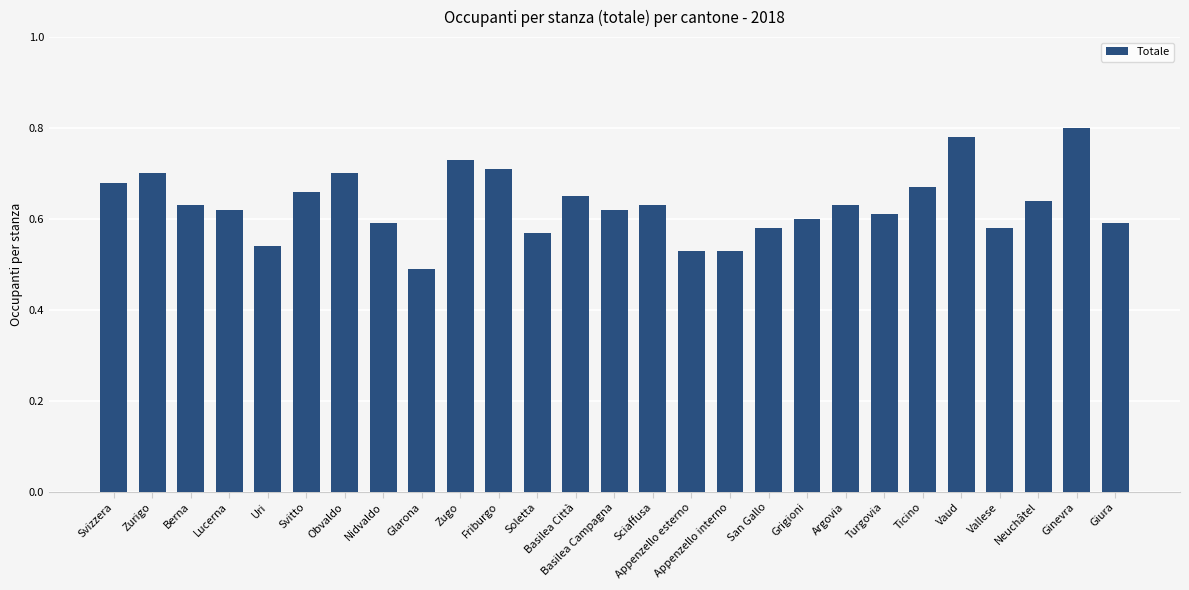

At which category does the chart reach its minimum across all series?

Glarona